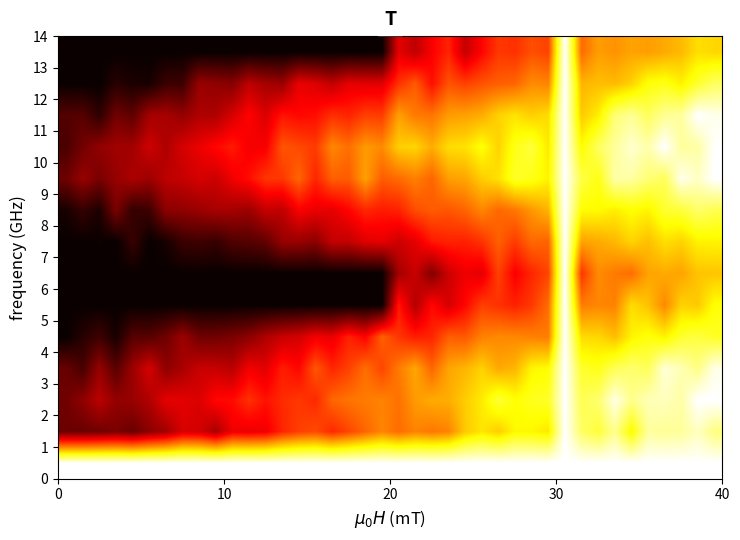

At how many categories does at least one series exceed 700?

40